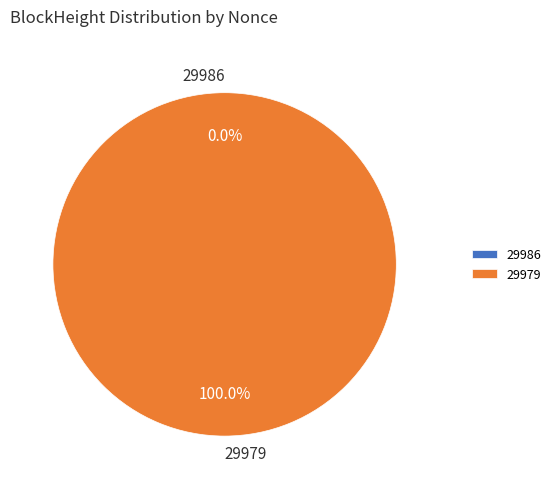

How many segments does this pie chart have?

2